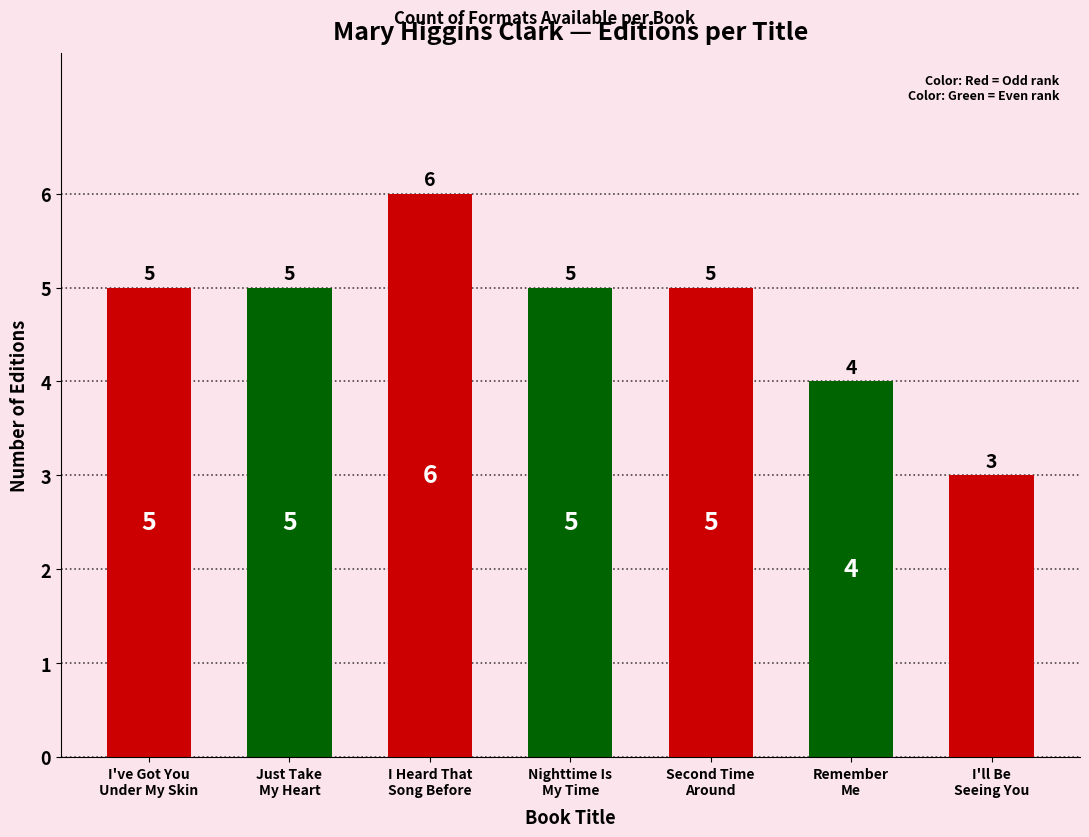

What is the difference between the maximum and minimum values?

3